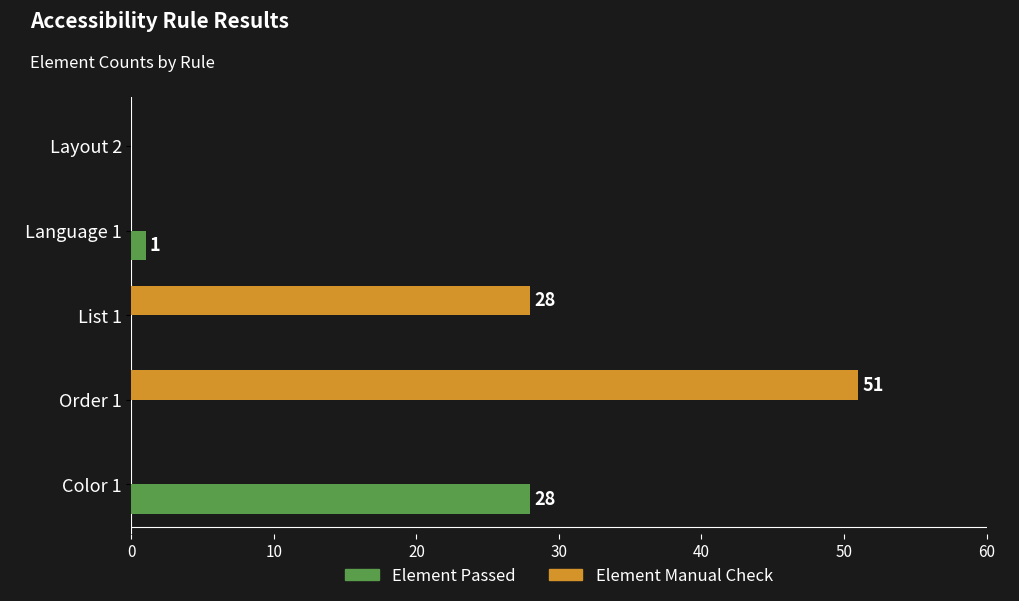

What is the sum of all Element Passed values?

29